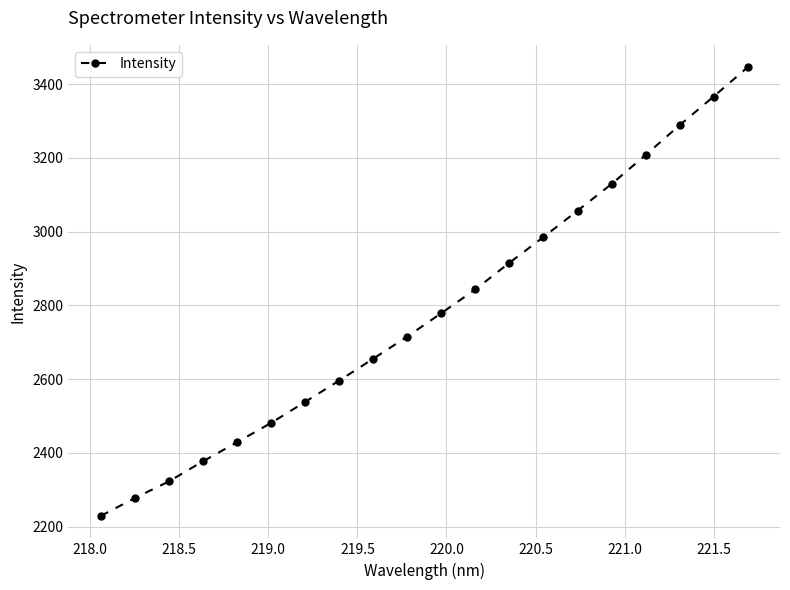

True or false: there are more than 1 points higher than both neighbors.

False